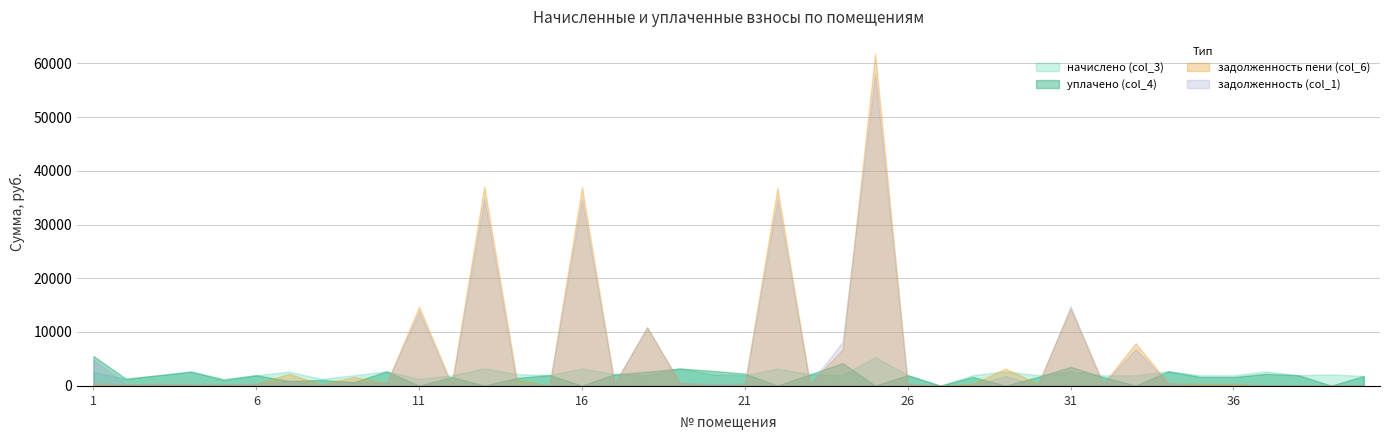

What is the difference between the maximum and minimum values in the начислено (col_3) series?

5338.7